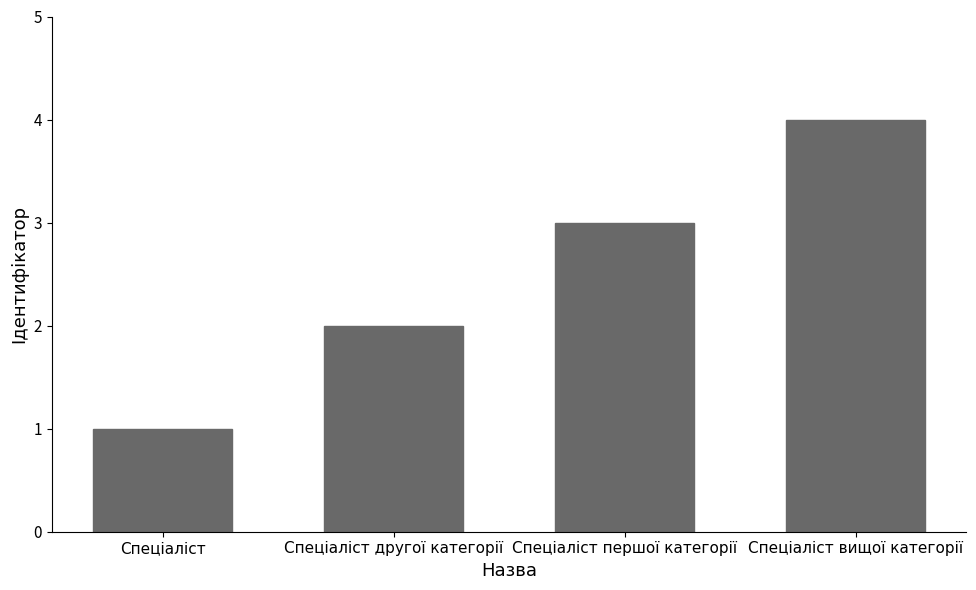

What value does the data have at Спеціаліст?

1